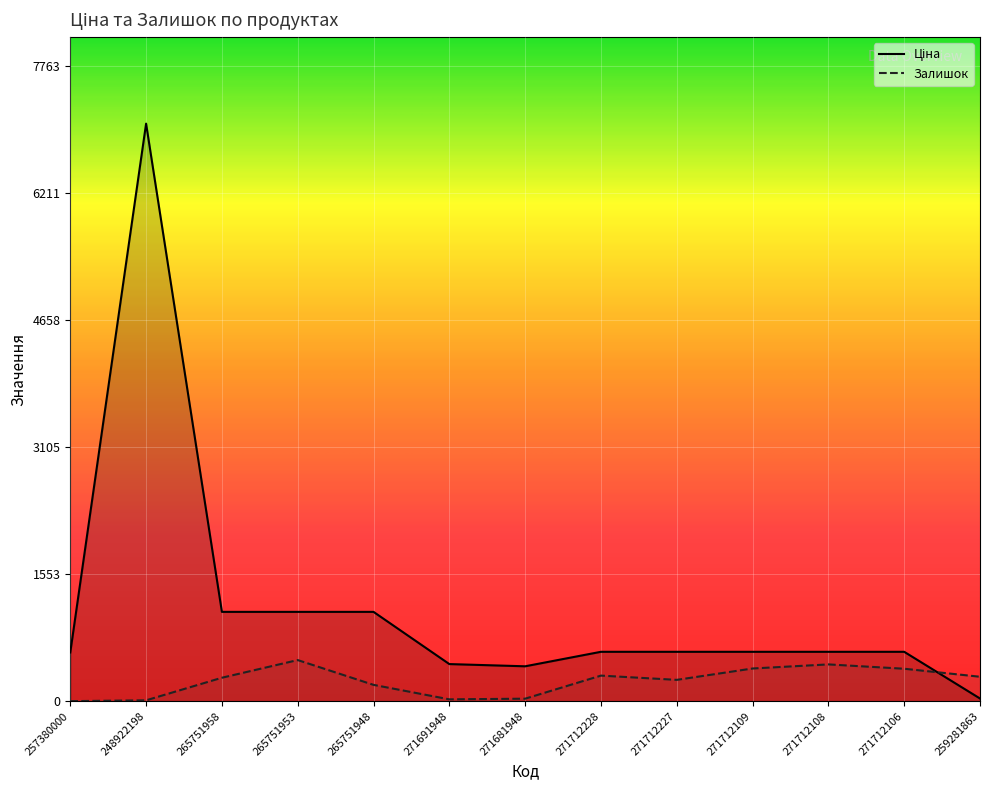

Which series has the widest spread of values?

Ціна